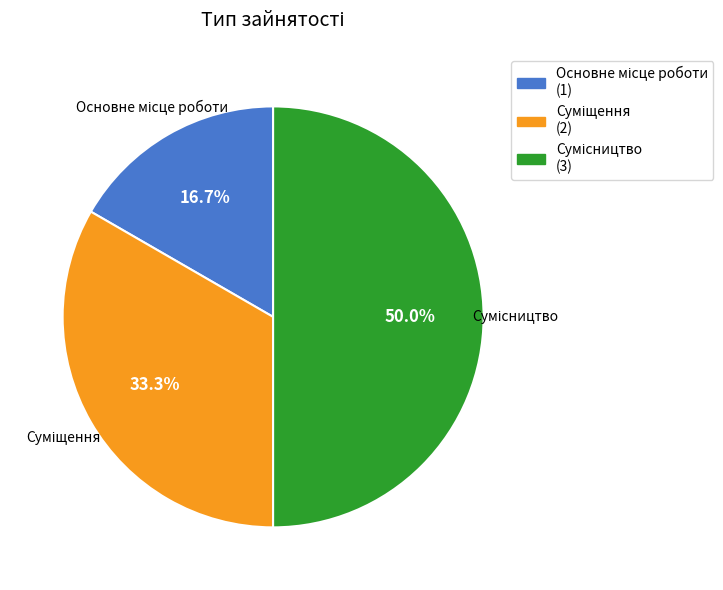

How many segments does this pie chart have?

3